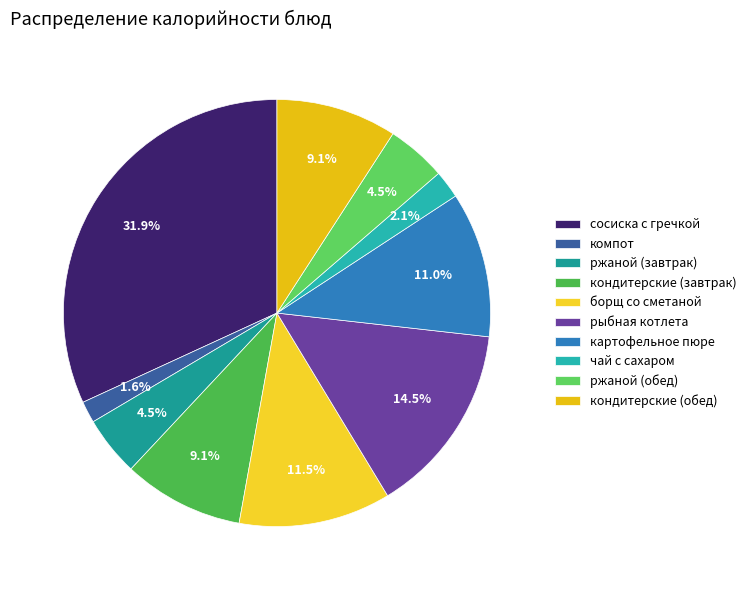

To the nearest percent, what is the combined percentage of кондитерские (обед) and ржаной (завтрак)?

14%